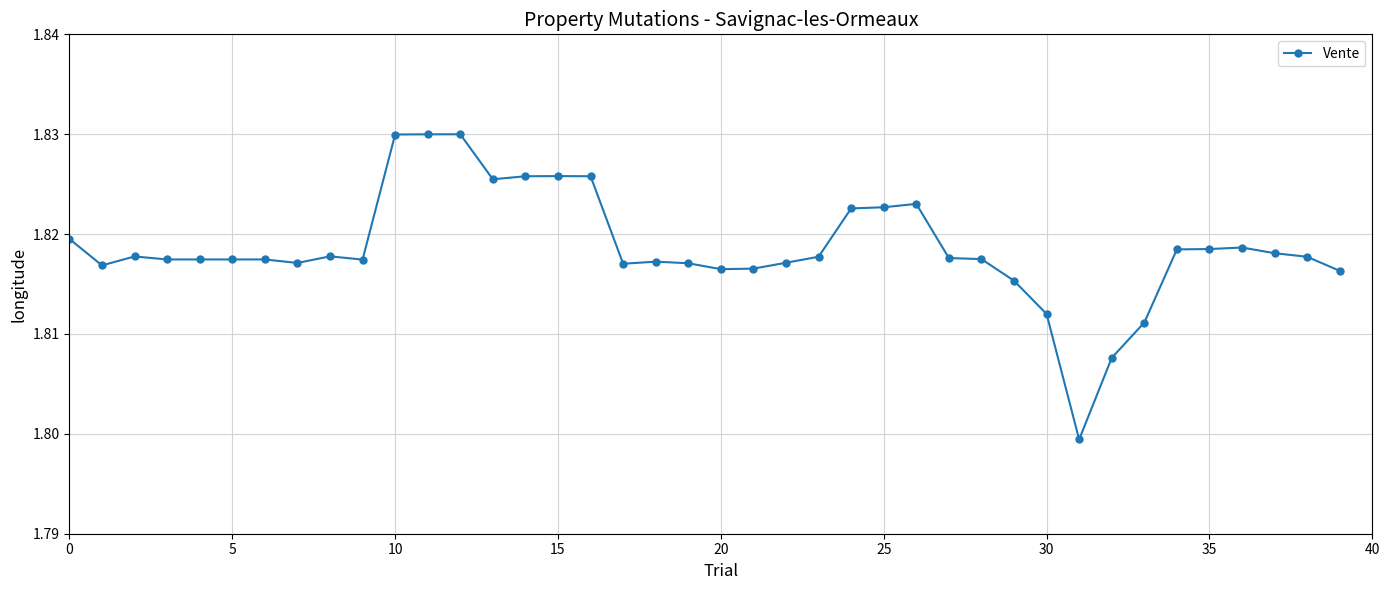

What is the sum of all values?

72.7